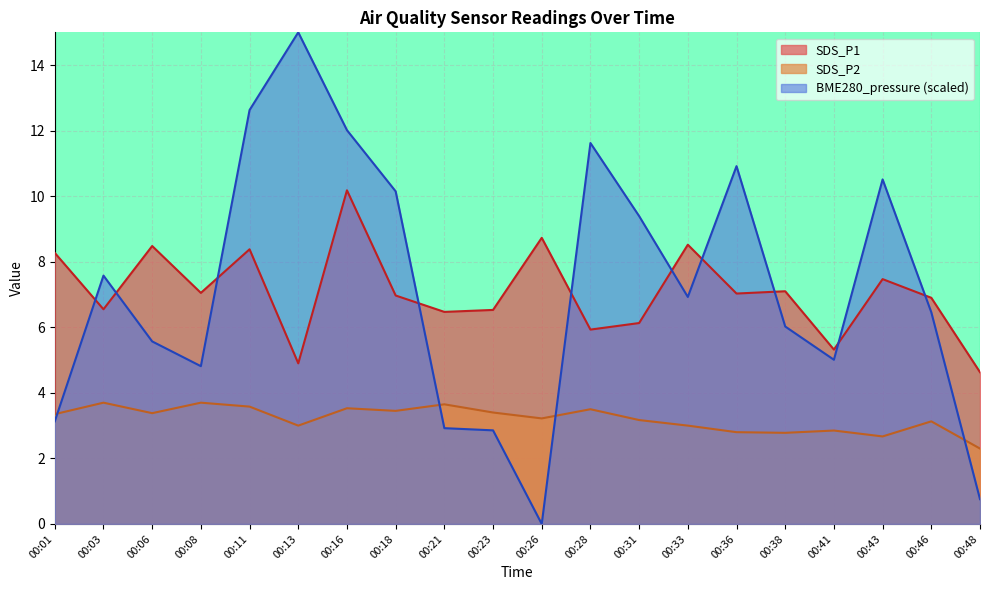

What is the average value of the SDS_P1 series?

7.1